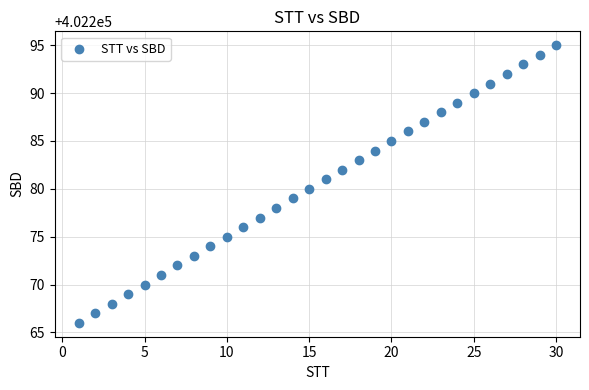

What is the range of X values (max minus min)?

29